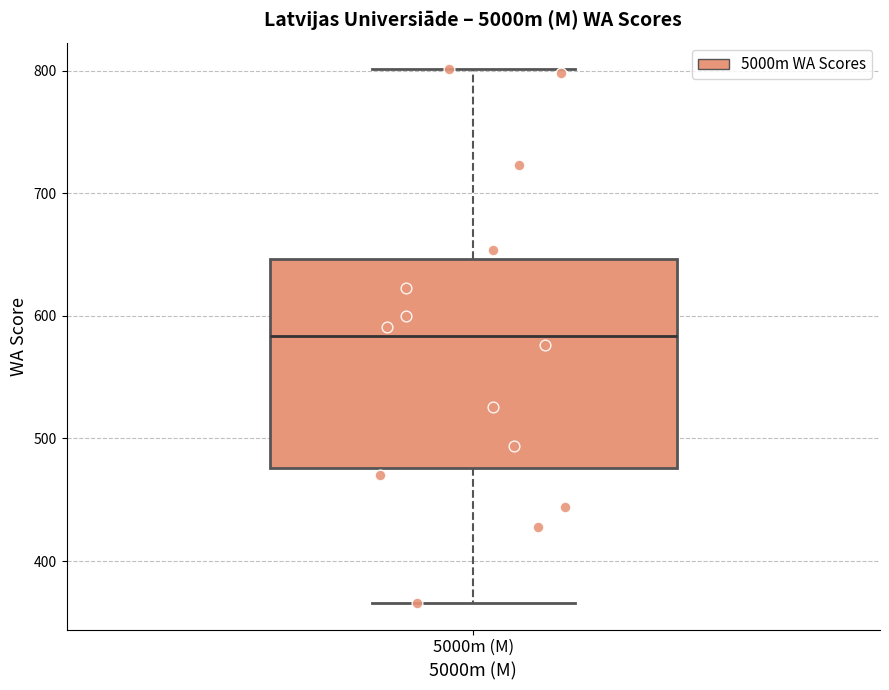

Transcribe this box plot: give where the median line is, the range the box spans, and where the two whiskers end, as read against the y-axis. The values are not printed on the chart, so give them approximately, as read against the axis.

median 580, box 480 to 650, whiskers 370 to 800